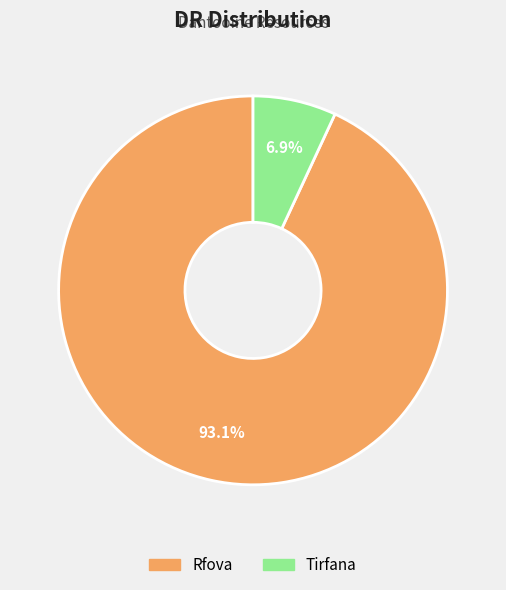

Which has a higher value, Tirfana or Rfova?

Rfova